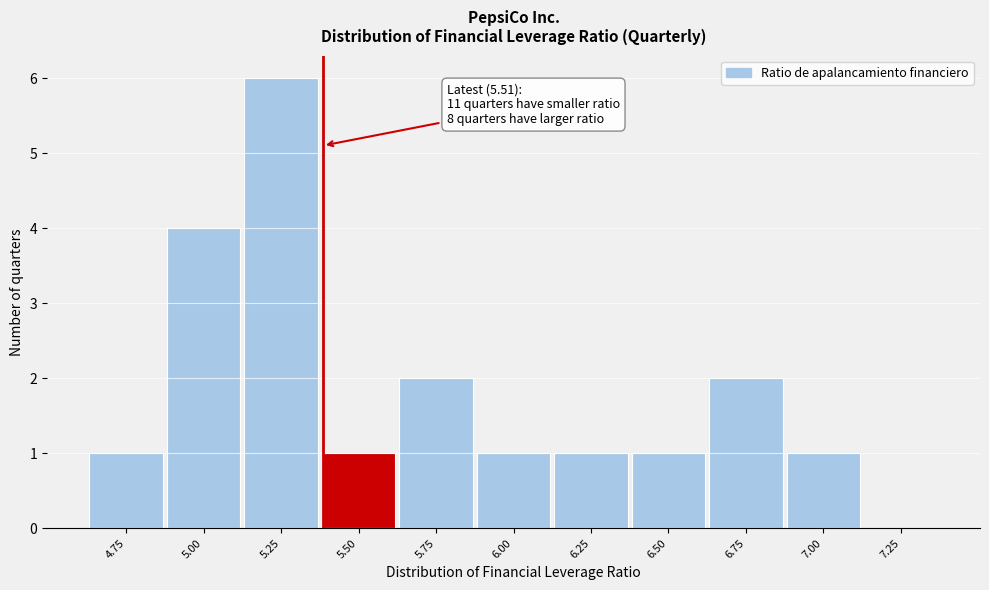

Reading left to right, transcribe all the data shown in this chart.

4.75=1	5.00=4	5.25=6	5.50=1	5.75=2	6.00=1	6.25=1	6.50=1	6.75=2	7.00=1	7.25=0